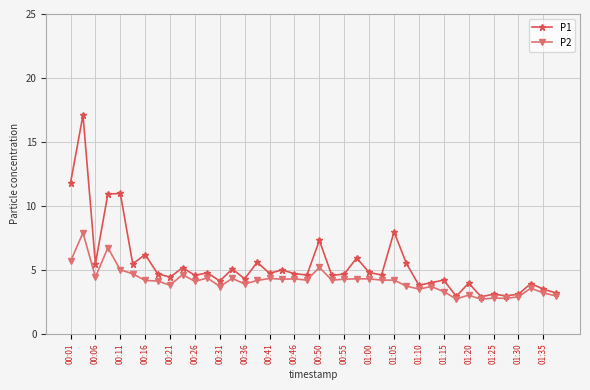

True or false: P2 has more than 0 points higher than both neighbors.

True